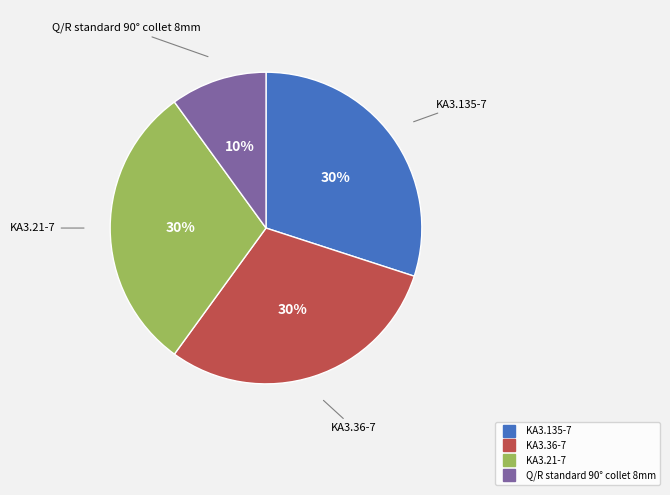

Does KA3.36-7 represent more than half of the total?

No